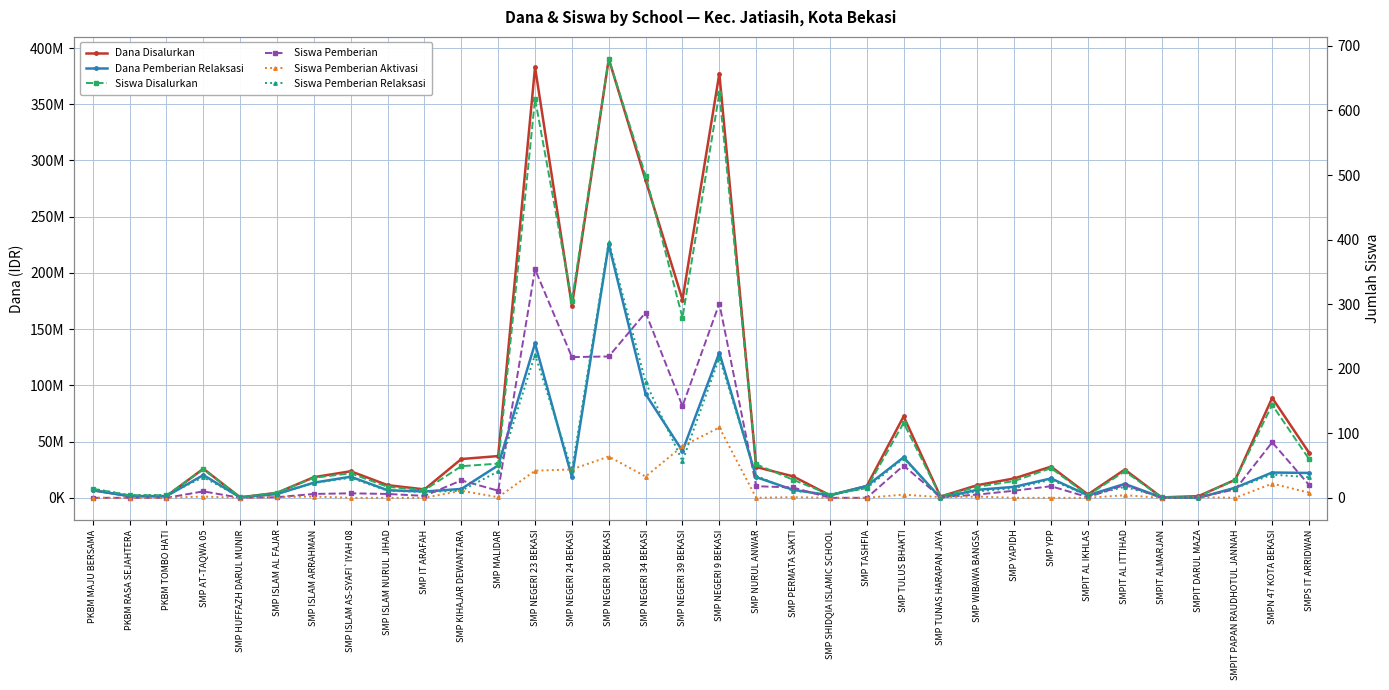

What is the label of the 15th point from the left?

SMP NEGERI 30 BEKASI